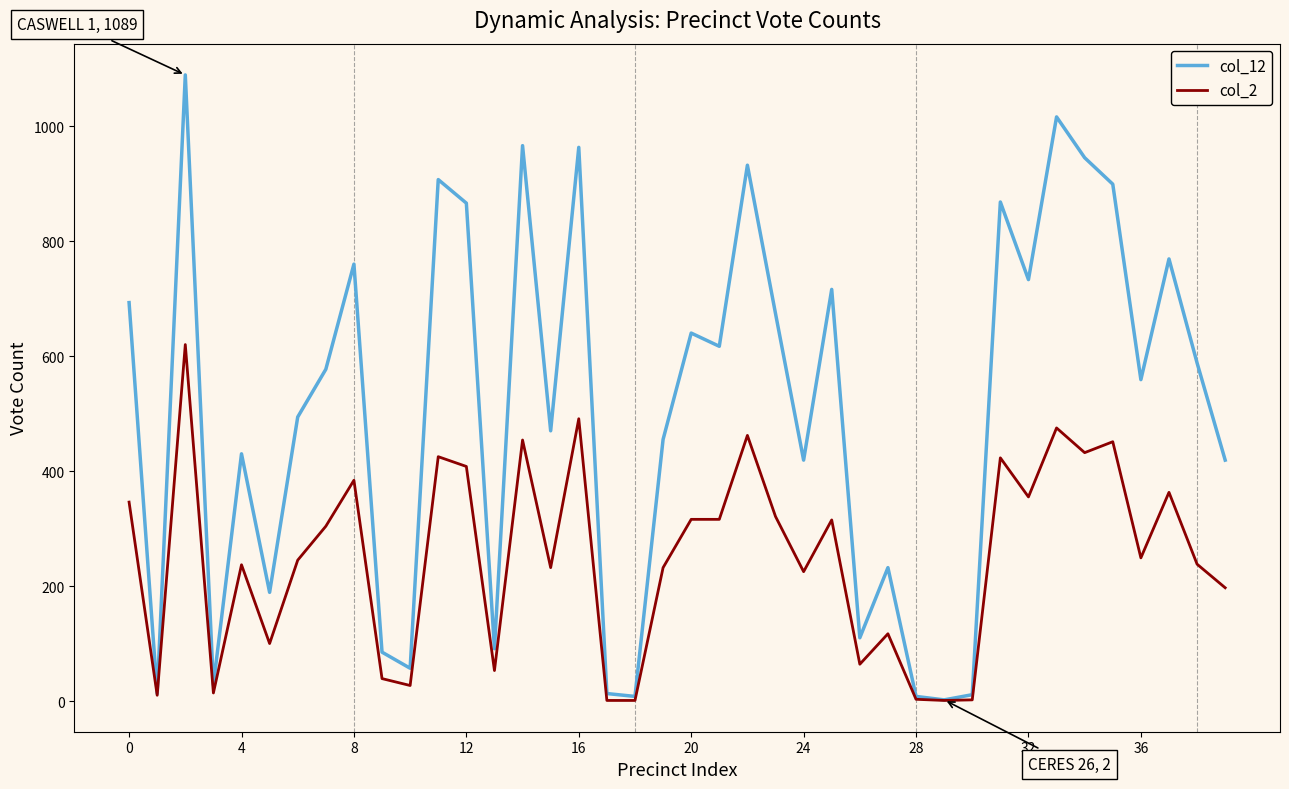

Count the number of categories in the chart.

40